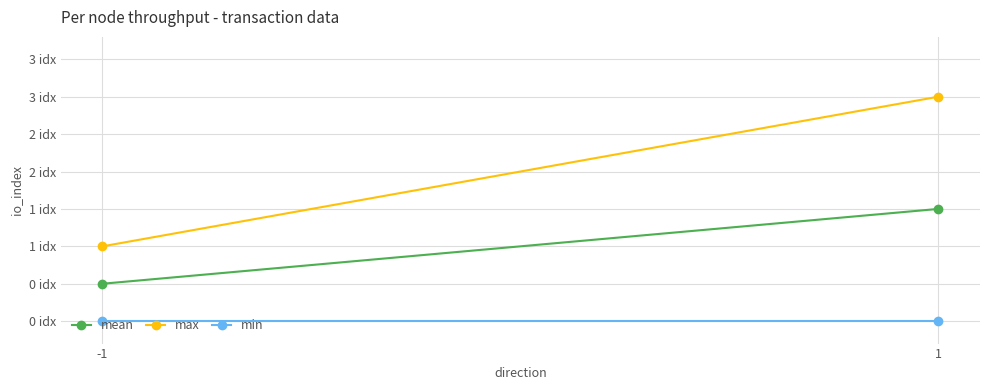

Reading left to right, extract all data points from this chart.

mean: -1=0.5	1=1.5
max: -1=1.0	1=3.0
min: -1=0.0	1=0.0